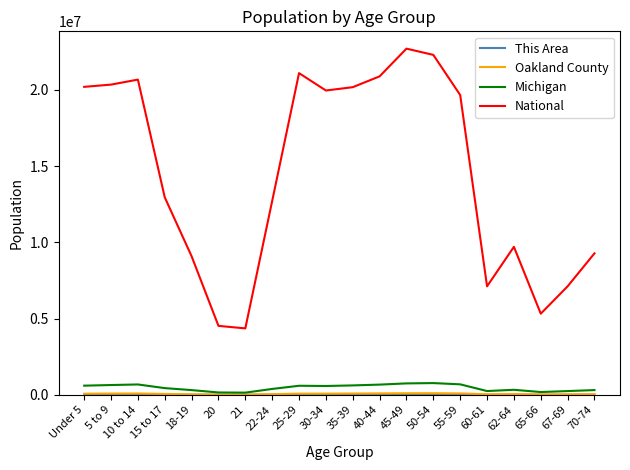

Which series has the largest total across all categories?

National